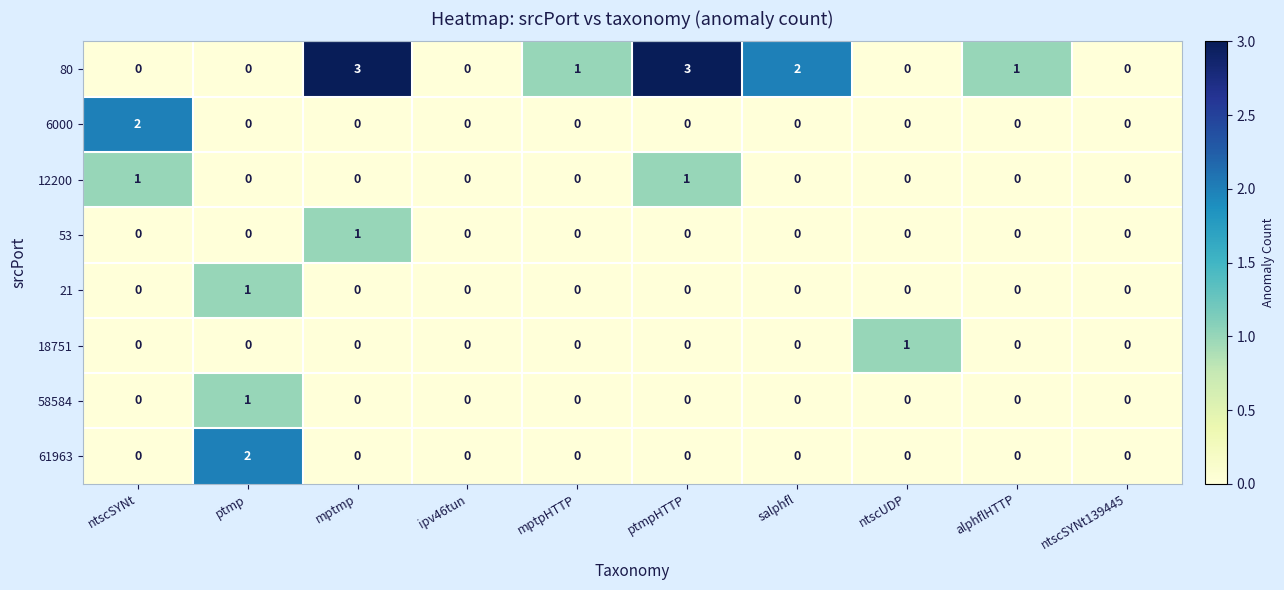

The 6000 series shows -1 at ntscSYNt139445. True or false?

False